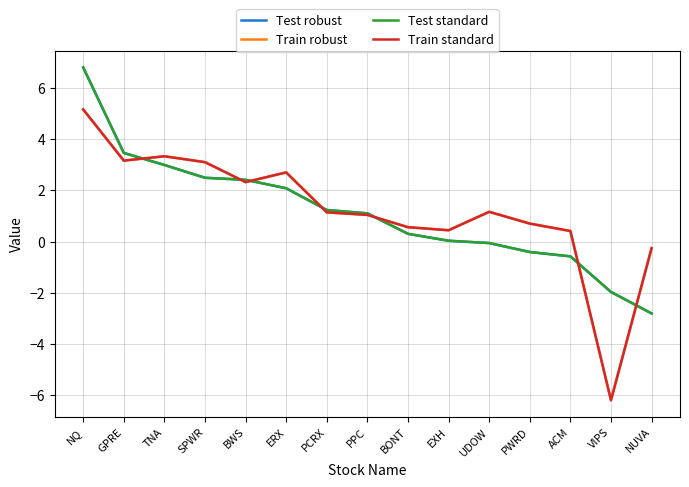

Does the chart display data point markers on the line(s)?

No